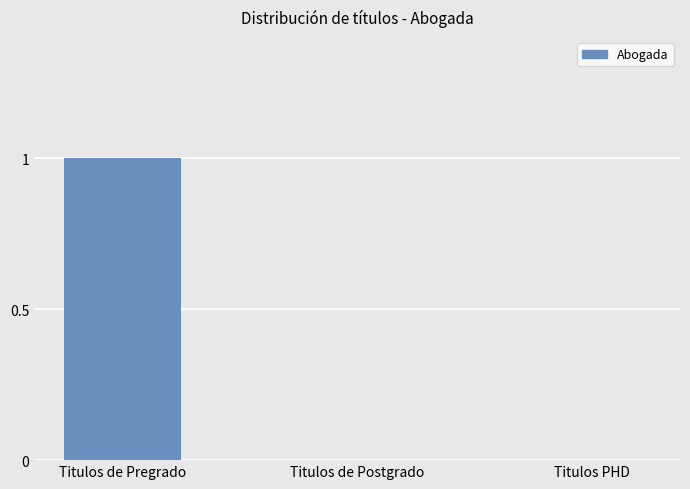

Between Titulos de Pregrado and Titulos de Postgrado, which is larger?

Titulos de Pregrado